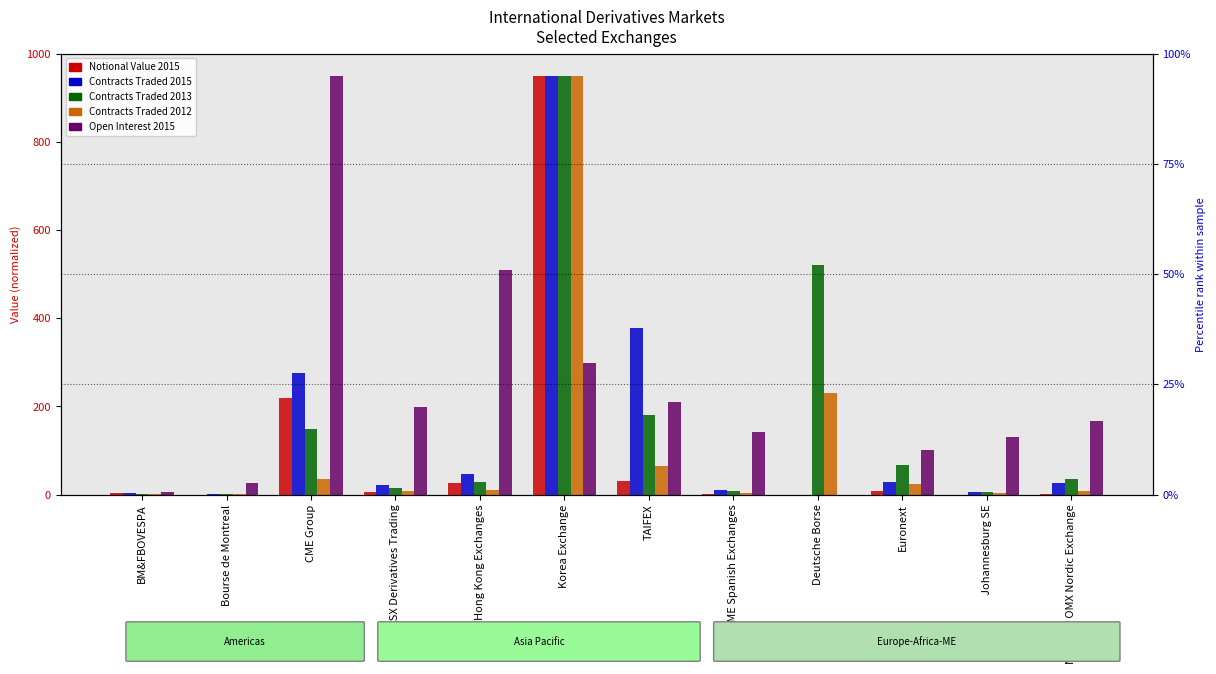

What is the total value across all series at BME Spanish Exchanges?

164.9